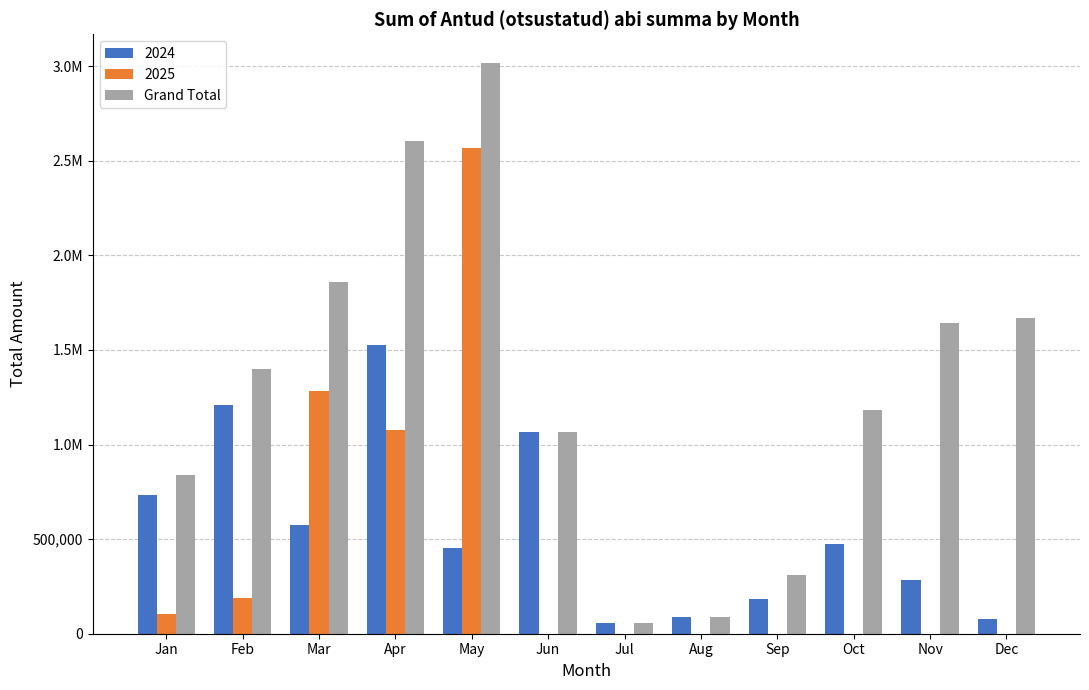

Are the bars grouped side by side (vs. stacked)?

Yes